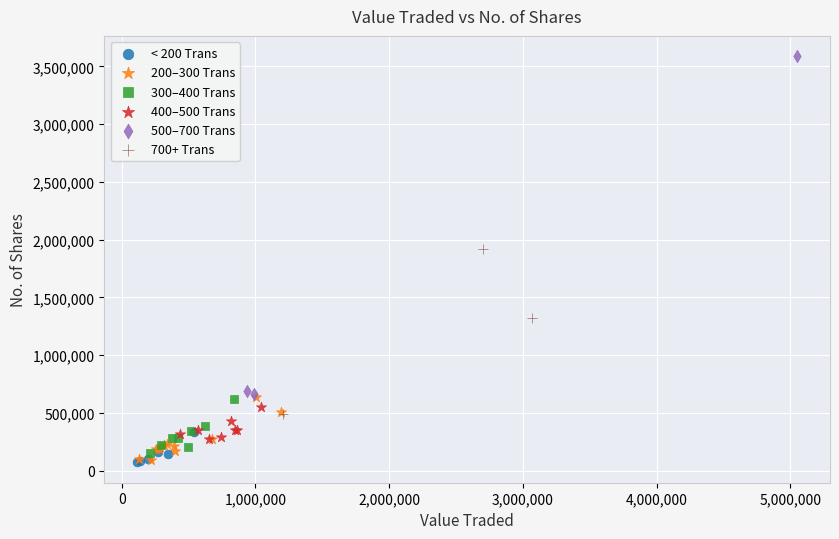

Which series has the widest spread of Y values?

500–700 Trans